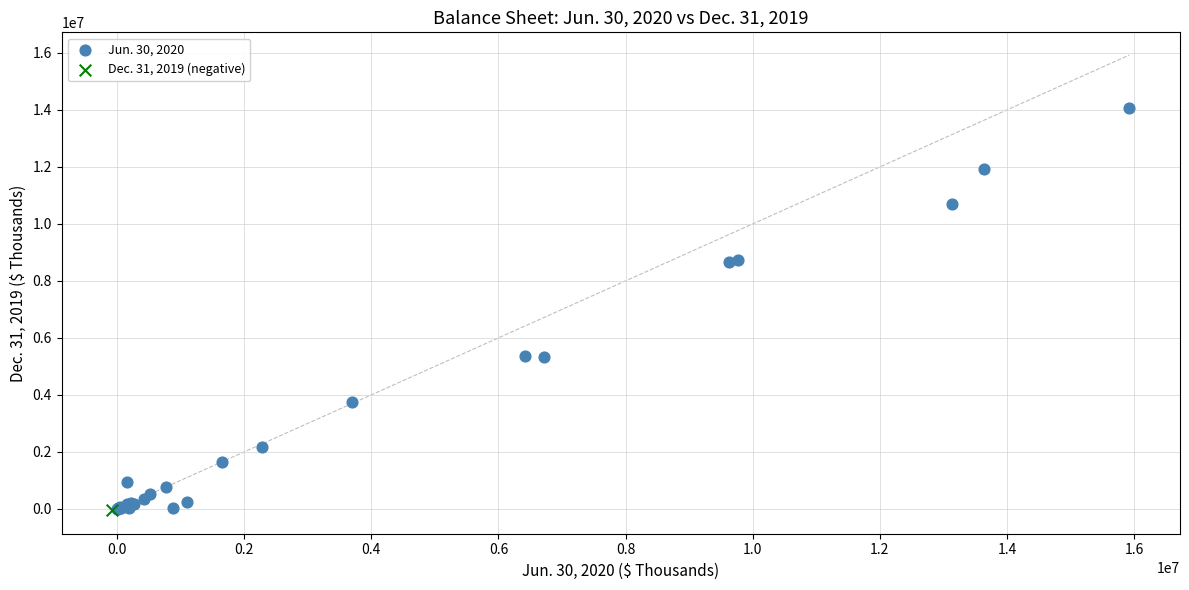

What are all the series names shown in the legend?

Jun. 30, 2020, Dec. 31, 2019 (negative)